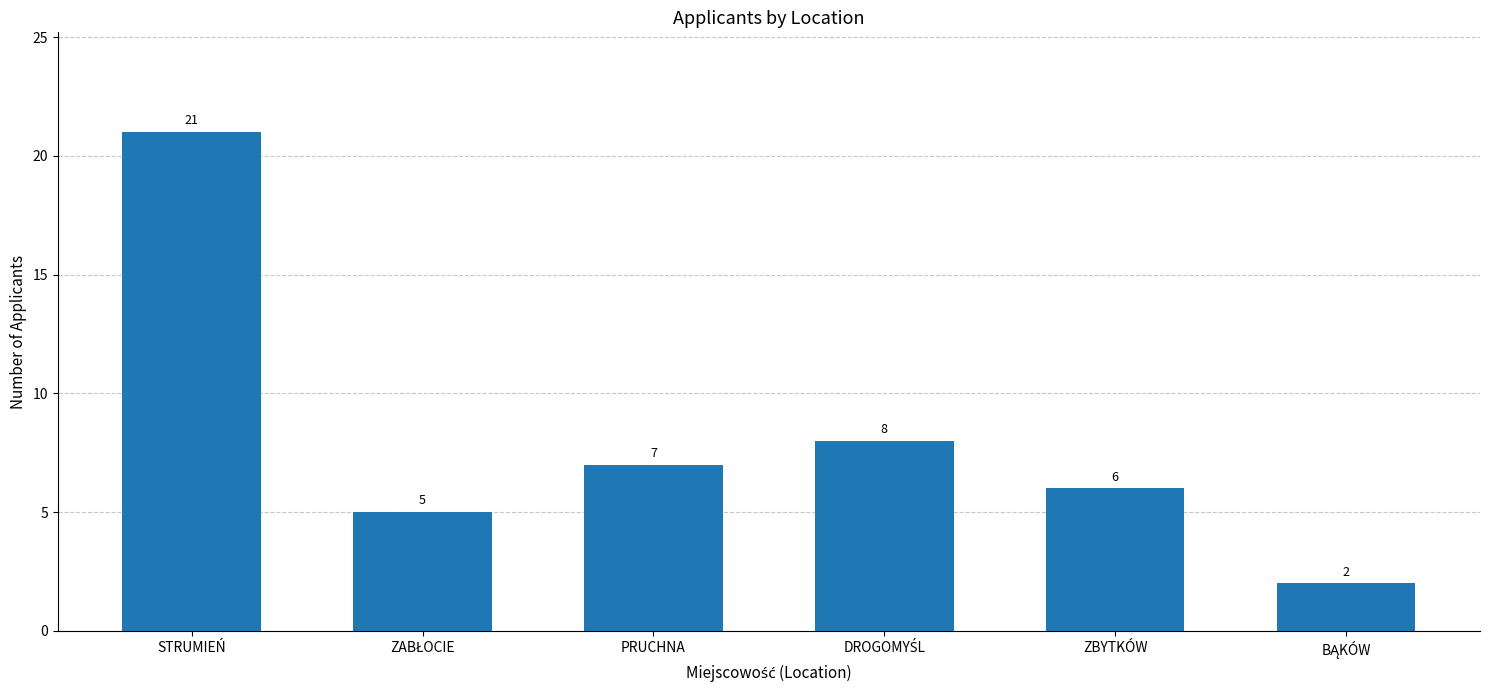

What is the value of the 4th bar from the left?

8